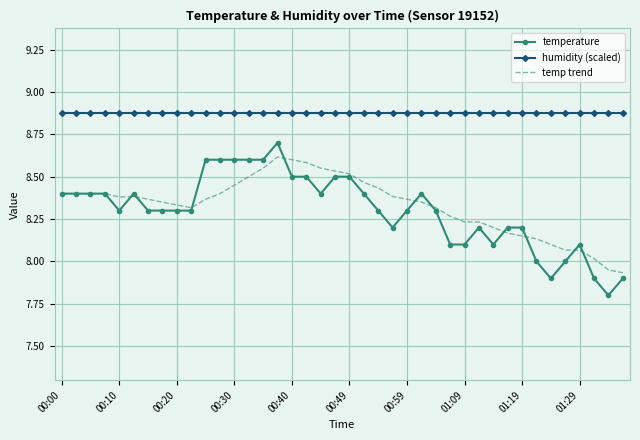

True or false: temp trend and humidity (scaled) cross at least once.

False